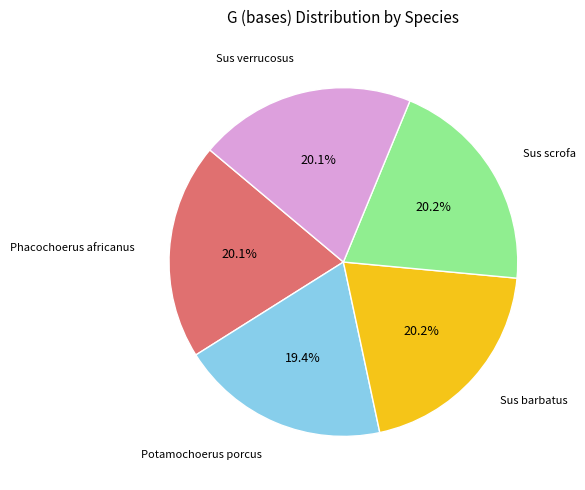

Does any single category account for the majority?

No